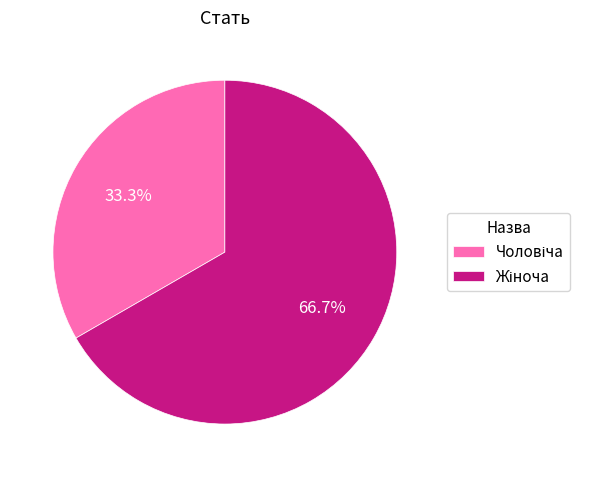

Count the number of slices in the pie.

2